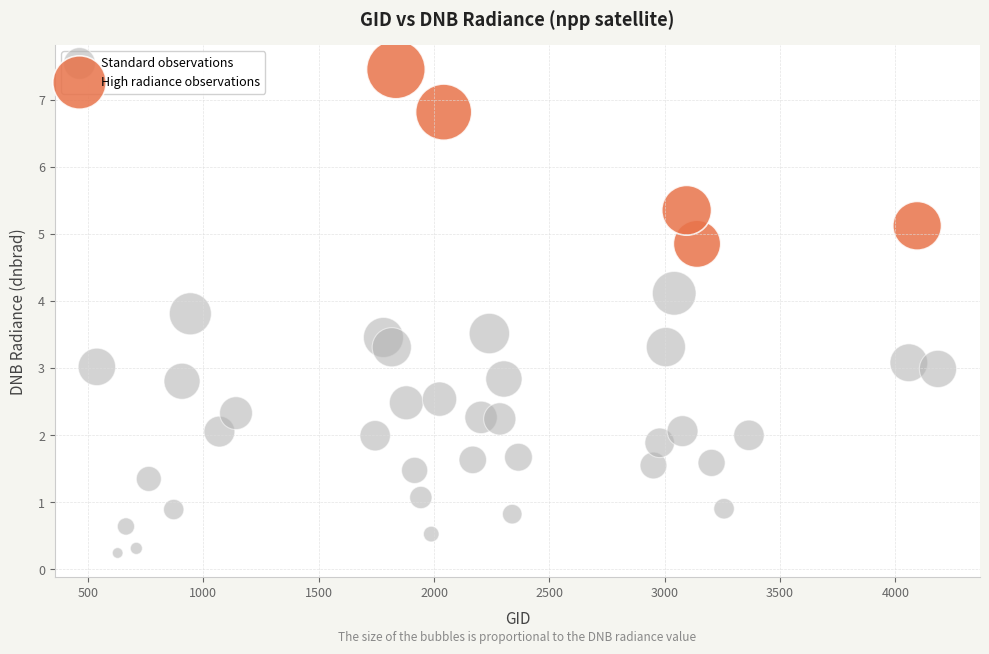

Which series has the largest Y range (max minus min)?

Standard observations